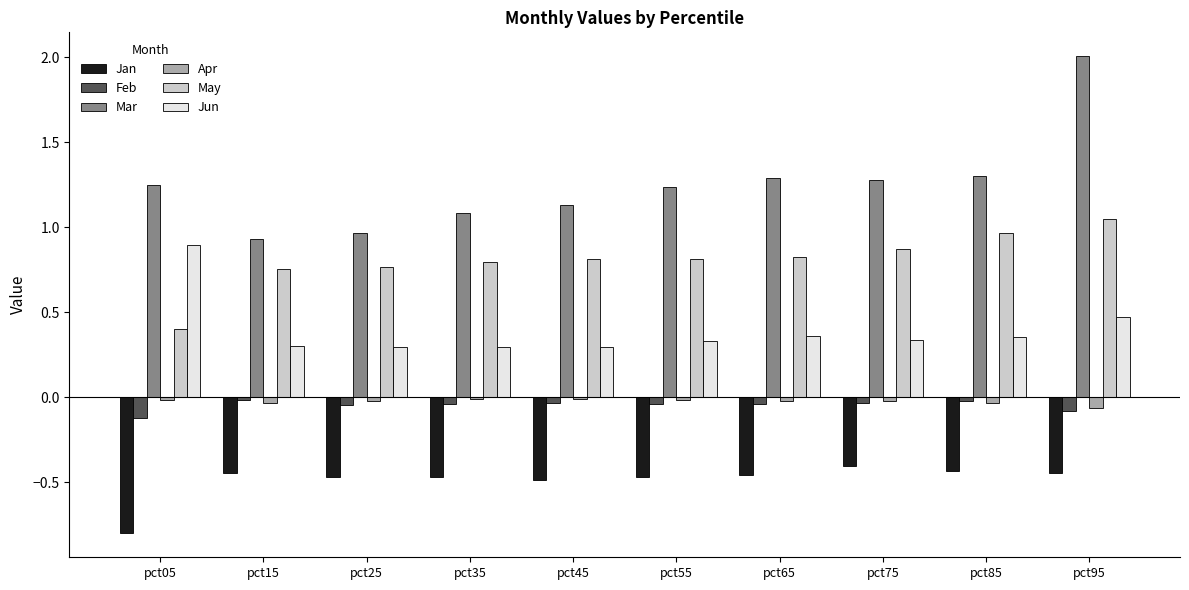

Which series has the widest spread of values?

Mar